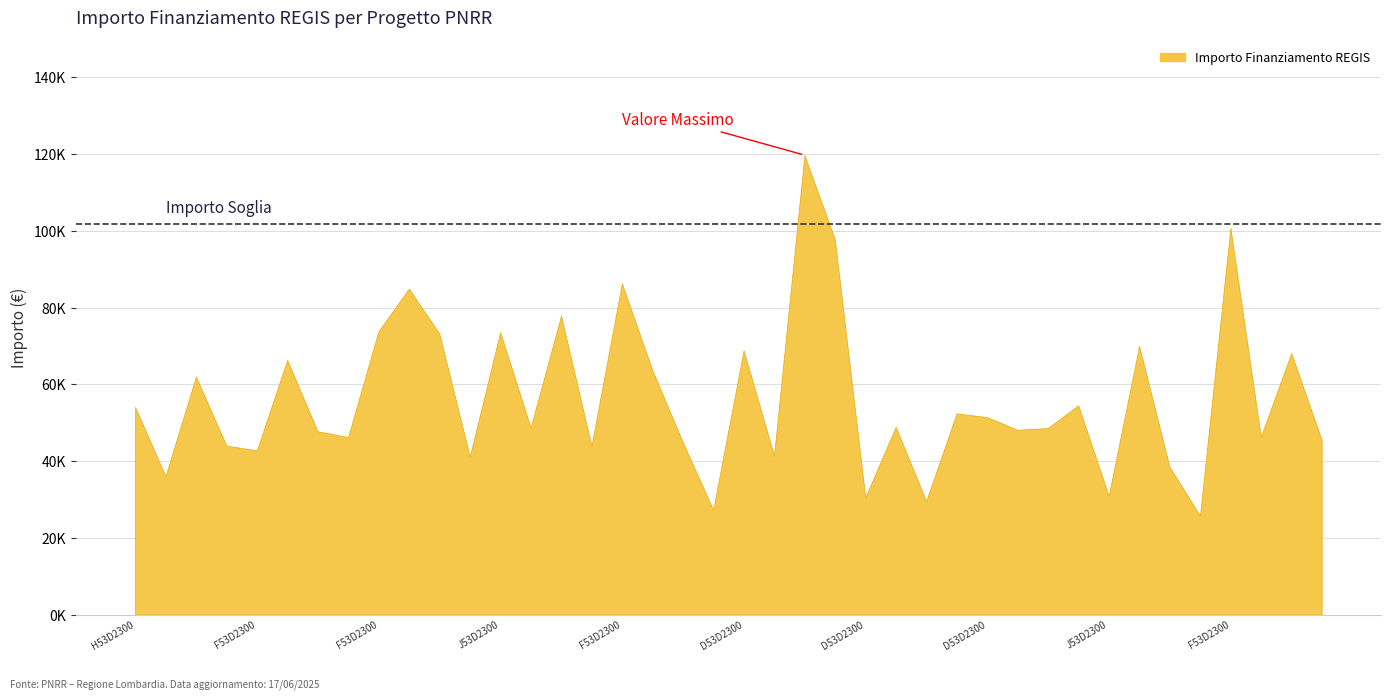

How many series are shown in this chart?

1